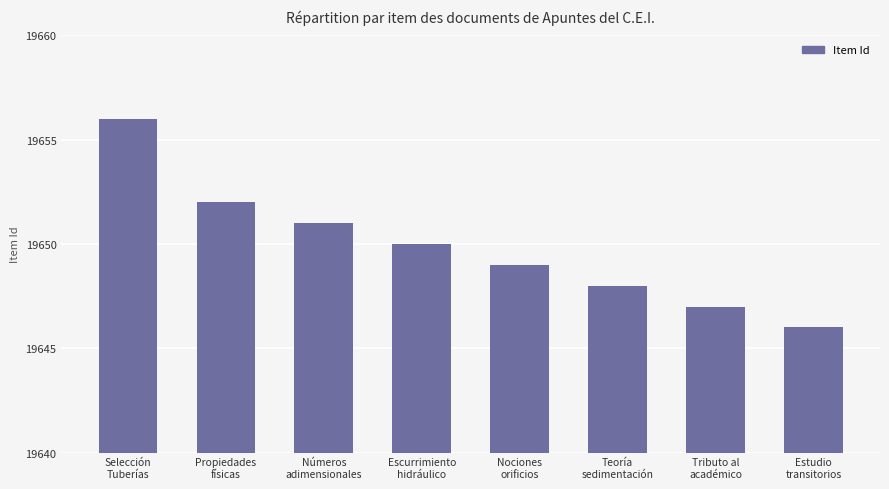

At which label is the value closest to 19651?

Números
adimensionales